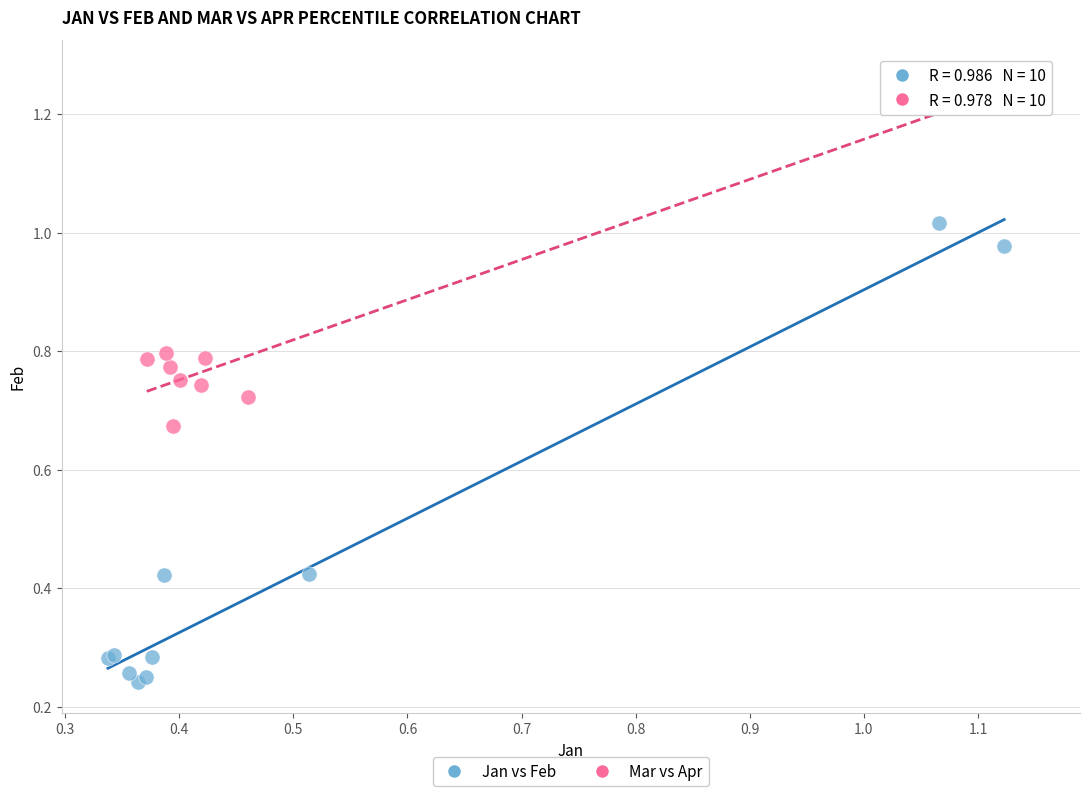

What are all the series names shown in the legend?

Jan vs Feb, Mar vs Apr